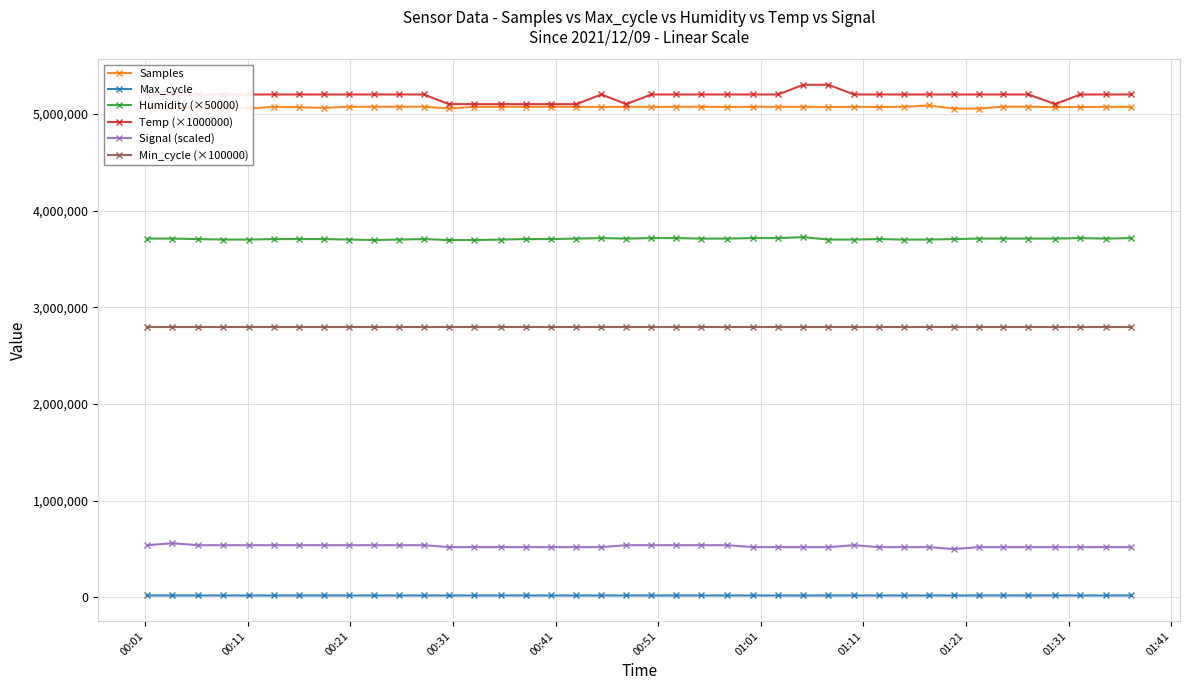

Which series has the widest spread of values?

Temp (×1000000)